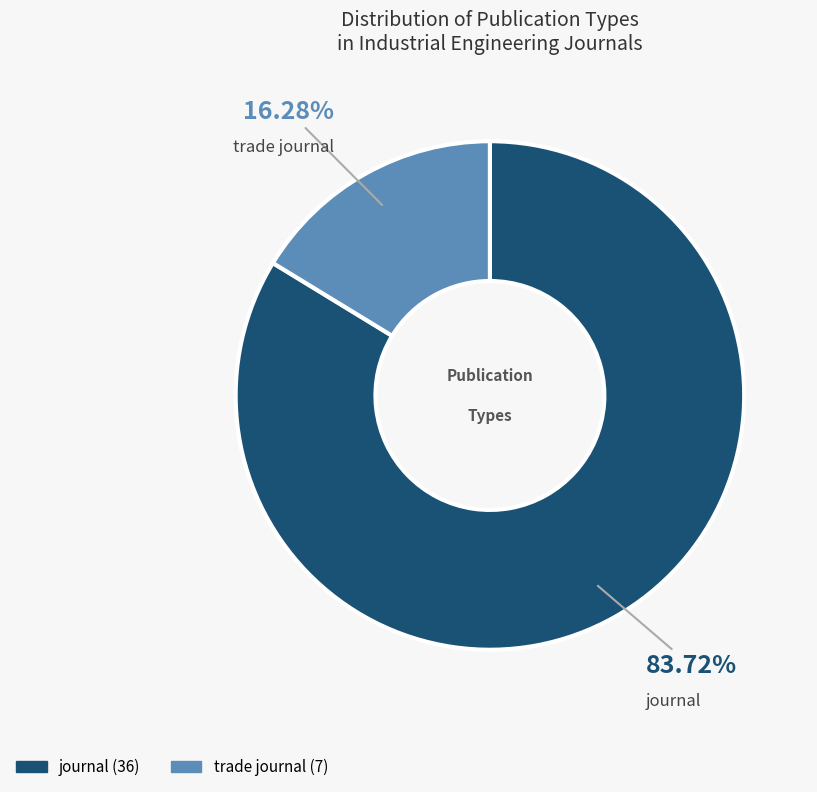

Between journal and trade journal, which is larger?

journal